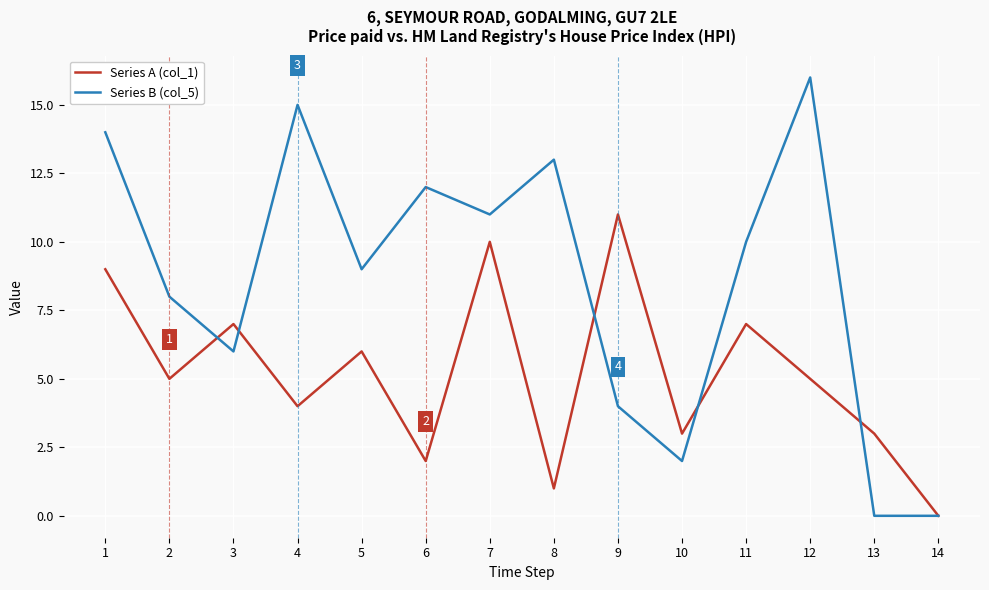

At which category does the chart reach its peak across all series?

12